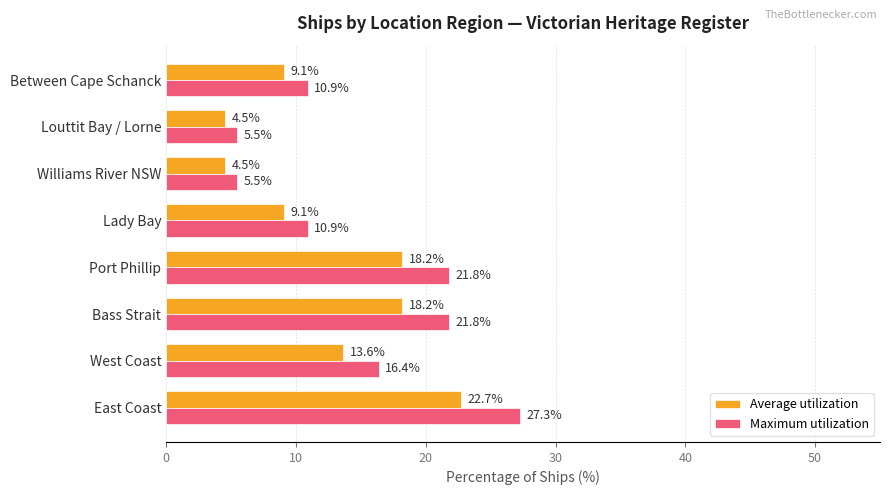

What is the lowest value of the Maximum utilization series?

5.5